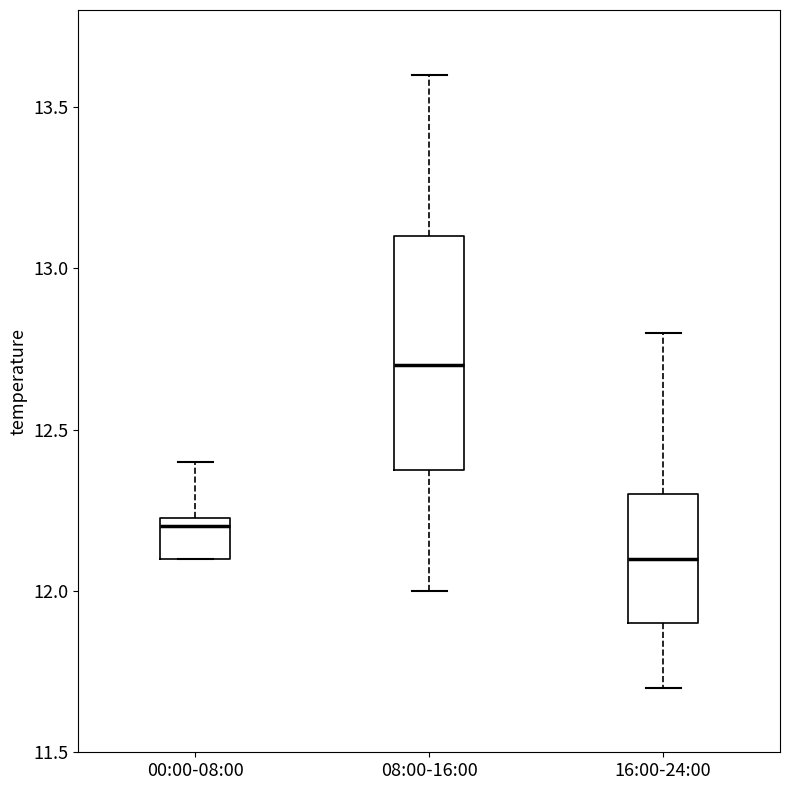

Which box has the highest median line?

08:00-16:00